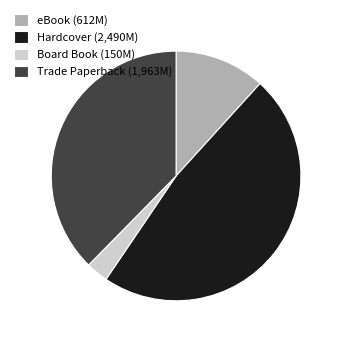

What is the ratio of the value at Hardcover (2,490M) to the value at Trade Paperback (1,963M)?

1.3